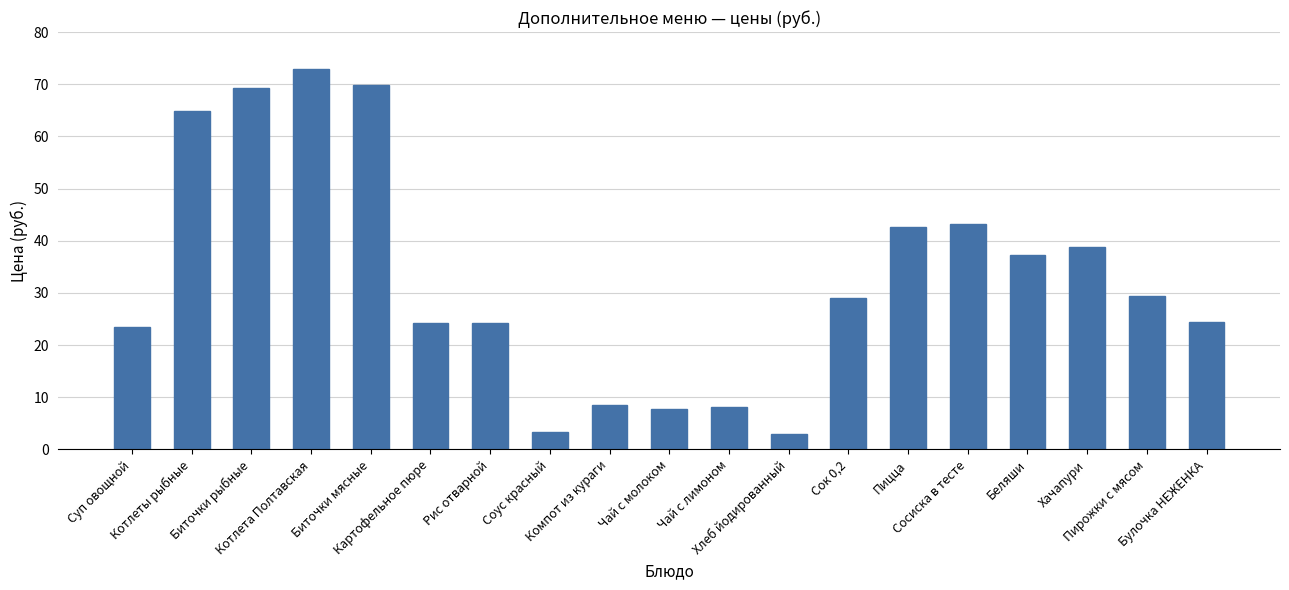

The chart shows a value of 24.2 at Картофельное пюре. True or false?

True